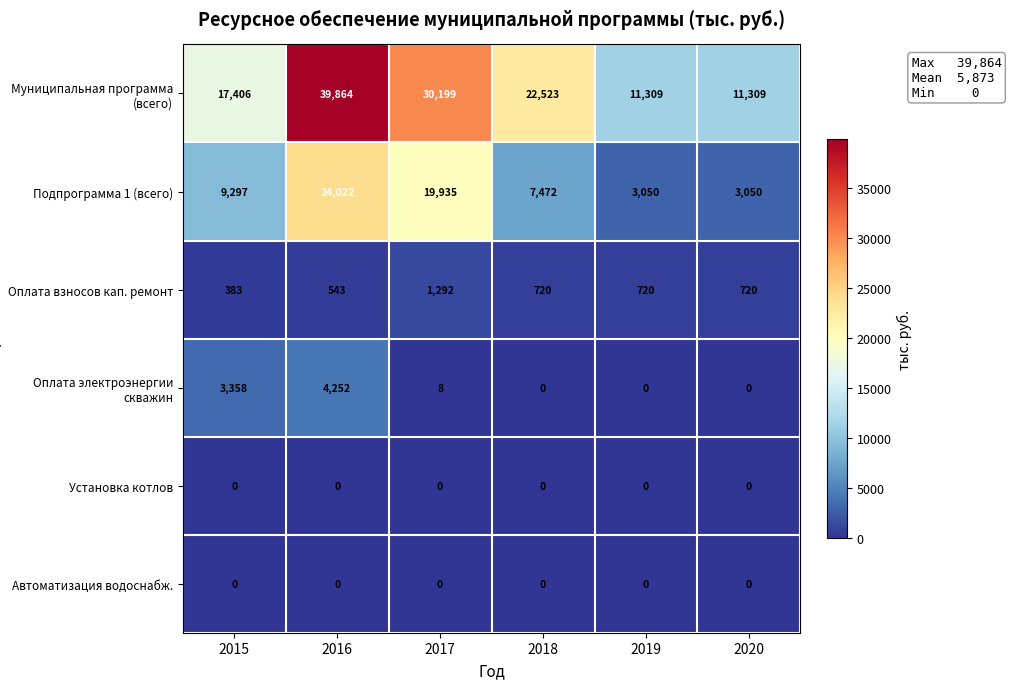

What is the spread (max minus min) of values at 2015?

17406